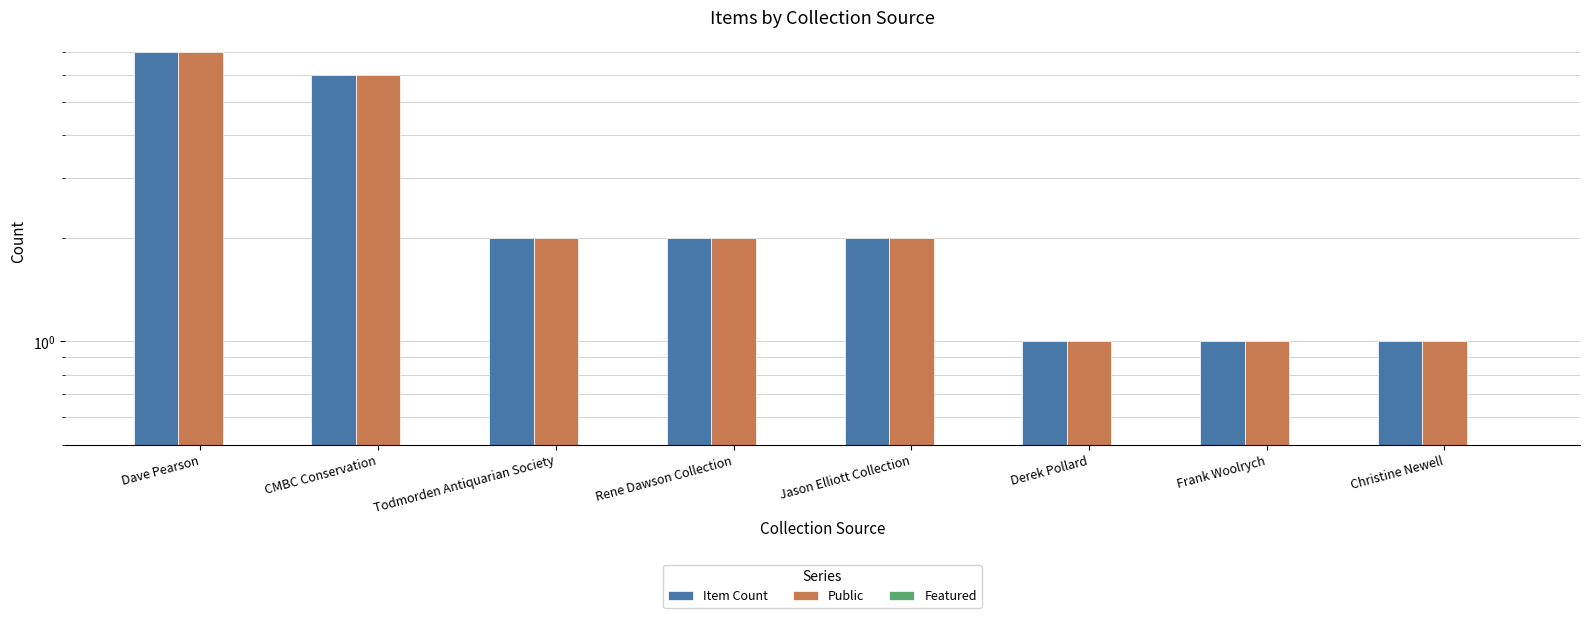

What are all the series names shown in the legend?

Item Count, Public, Featured